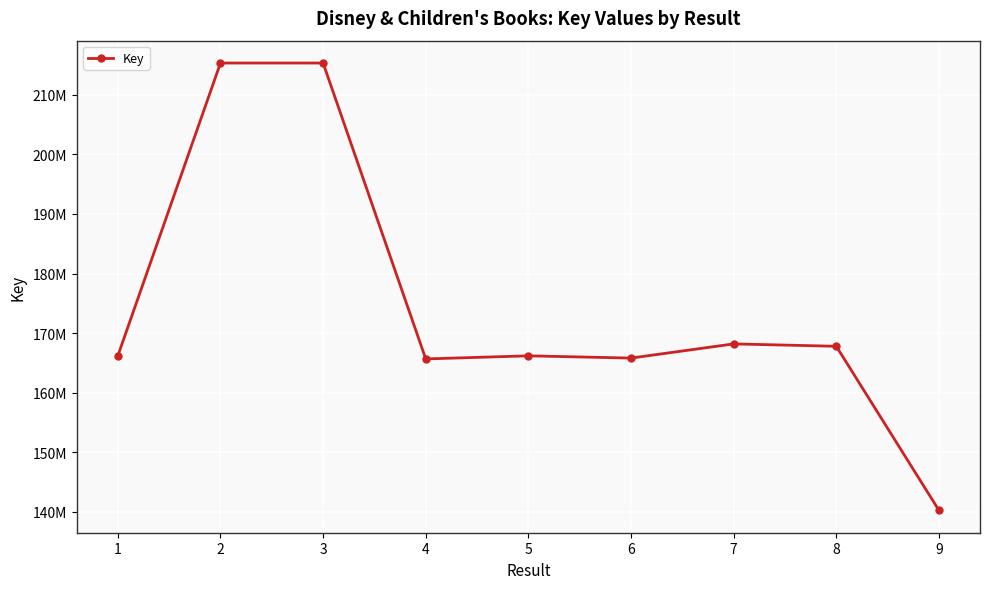

Is this an area chart (filled region under the line)?

No